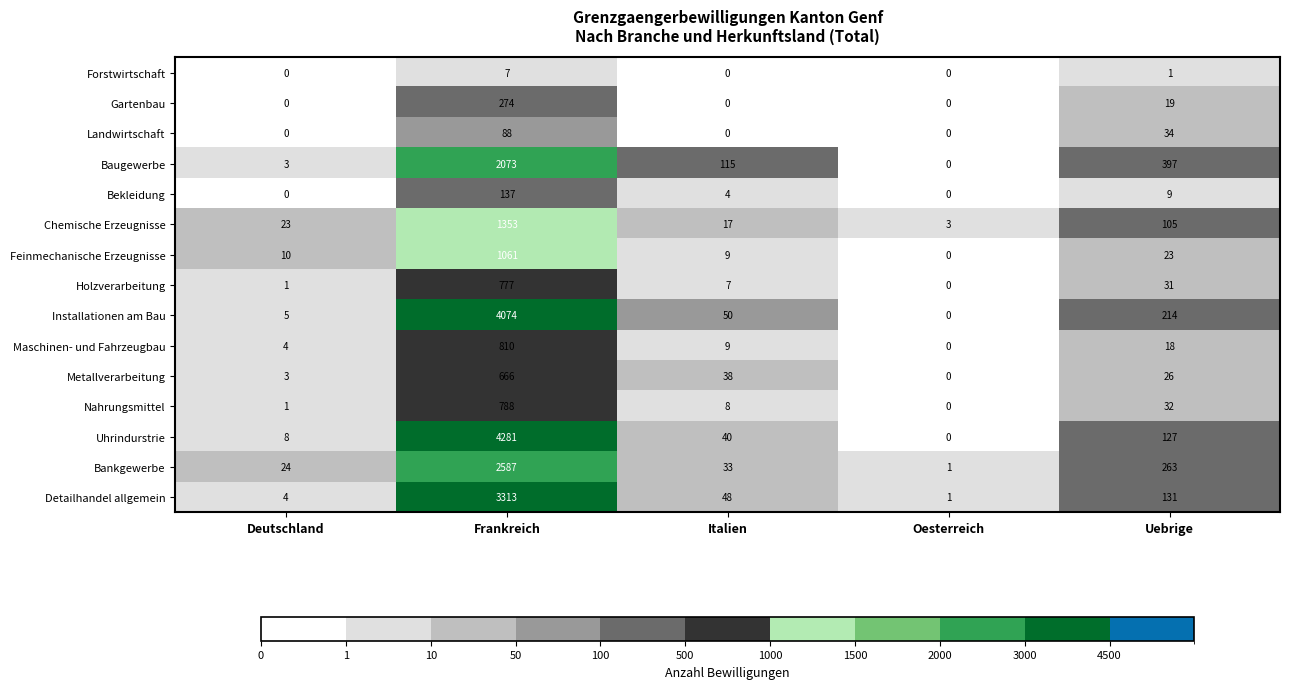

What is the lowest value of the Chemische Erzeugnisse series?

3